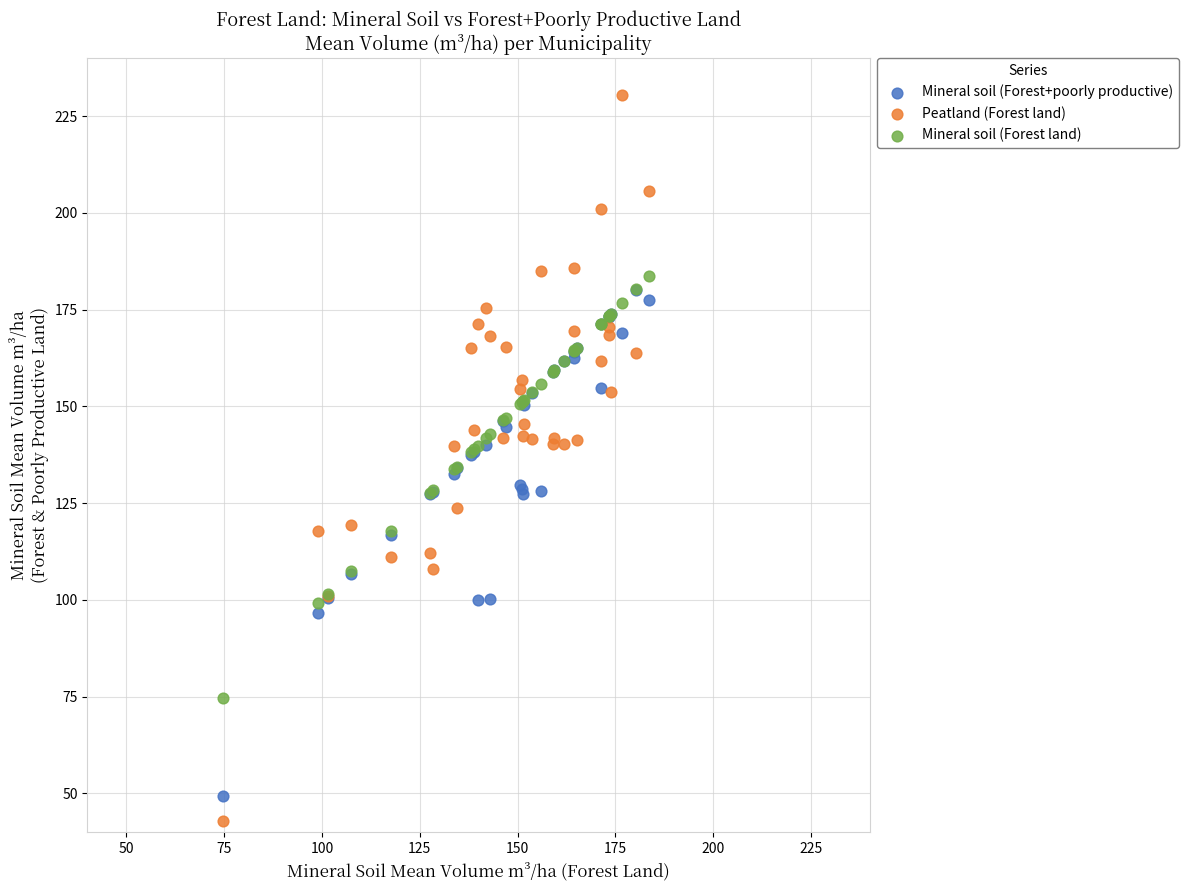

Which series reaches the maximum Y coordinate?

Peatland (Forest land)